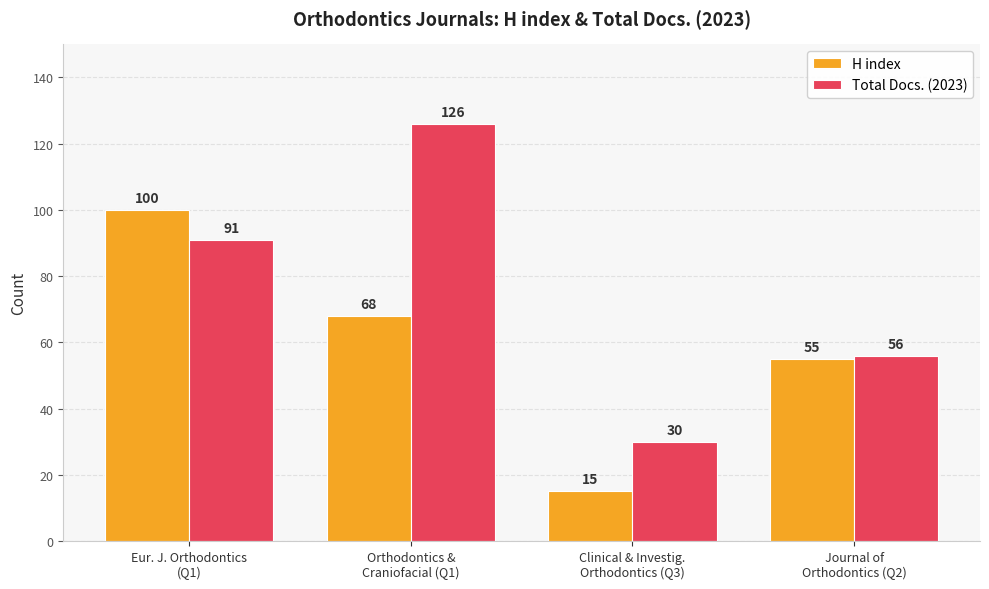

At which category is the sum across all series the highest?

Orthodontics &
Craniofacial (Q1)